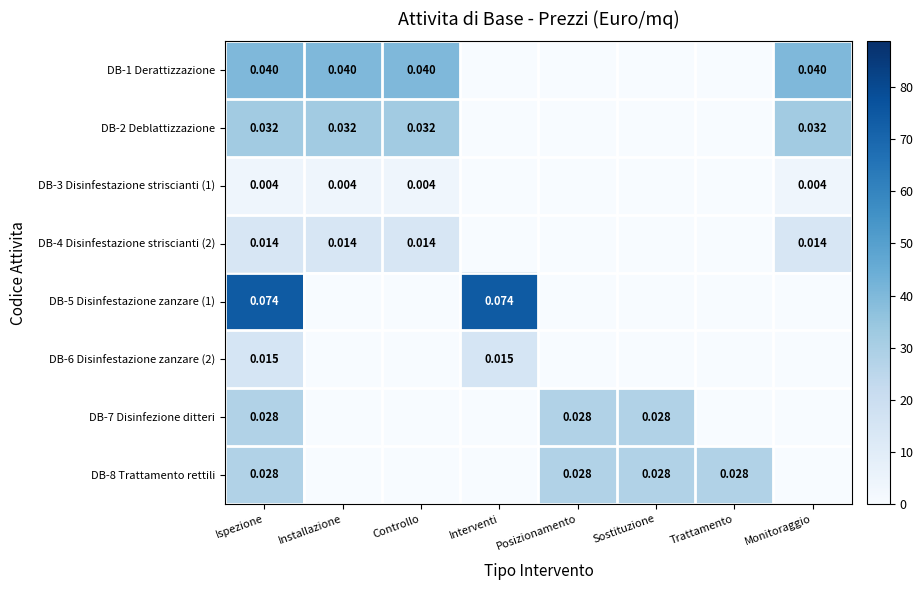

Which category has the lowest value in the DB-6 Disinfestazione zanzare (2) series?

Installazione